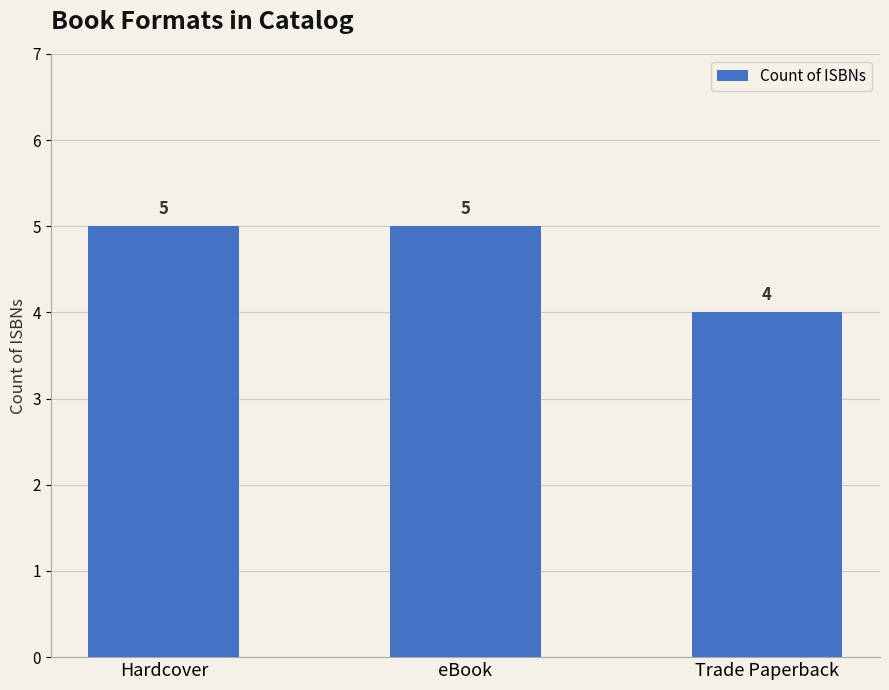

What is the value of the 2nd bar from the left?

5